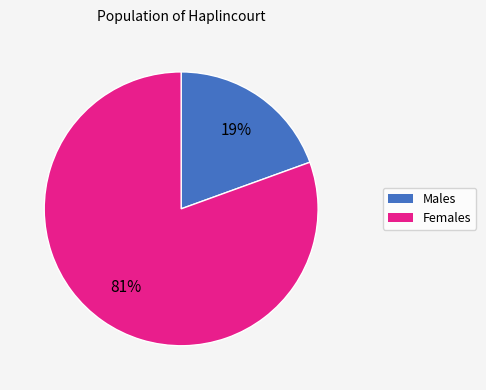

Is there a majority slice in this chart?

Yes